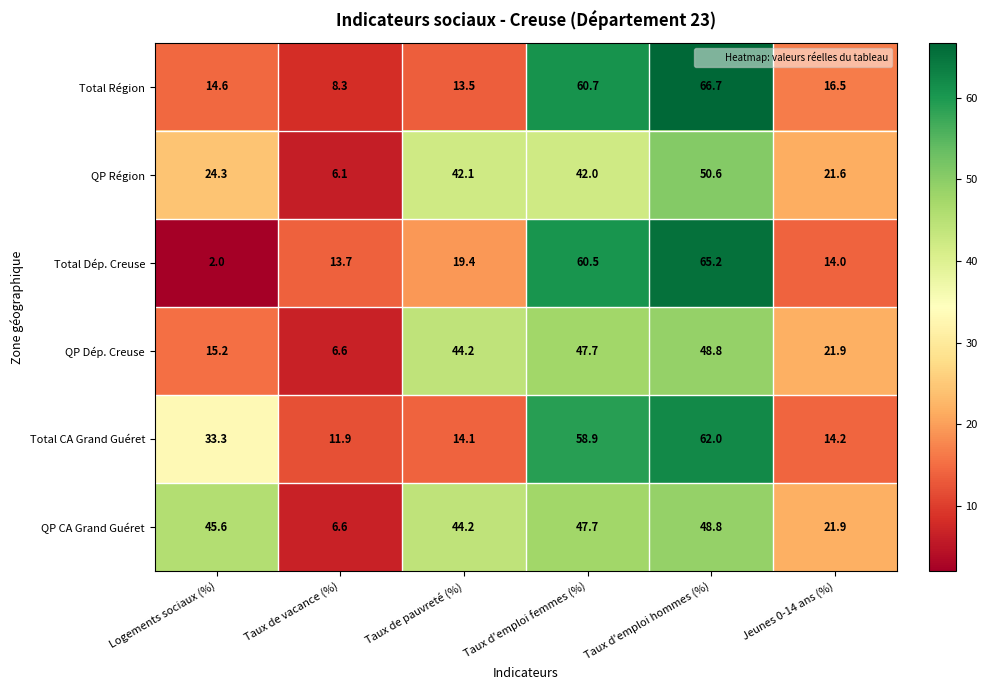

At how many categories does at least one series exceed 48?

2